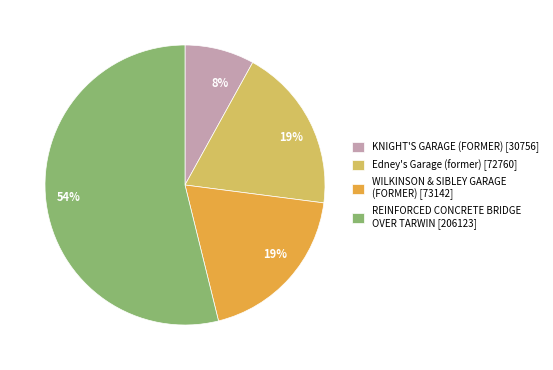

Do WILKINSON & SIBLEY GARAGE (FORMER) [73142] and Edney's Garage (former) [72760] together represent more than half of the pie?

No